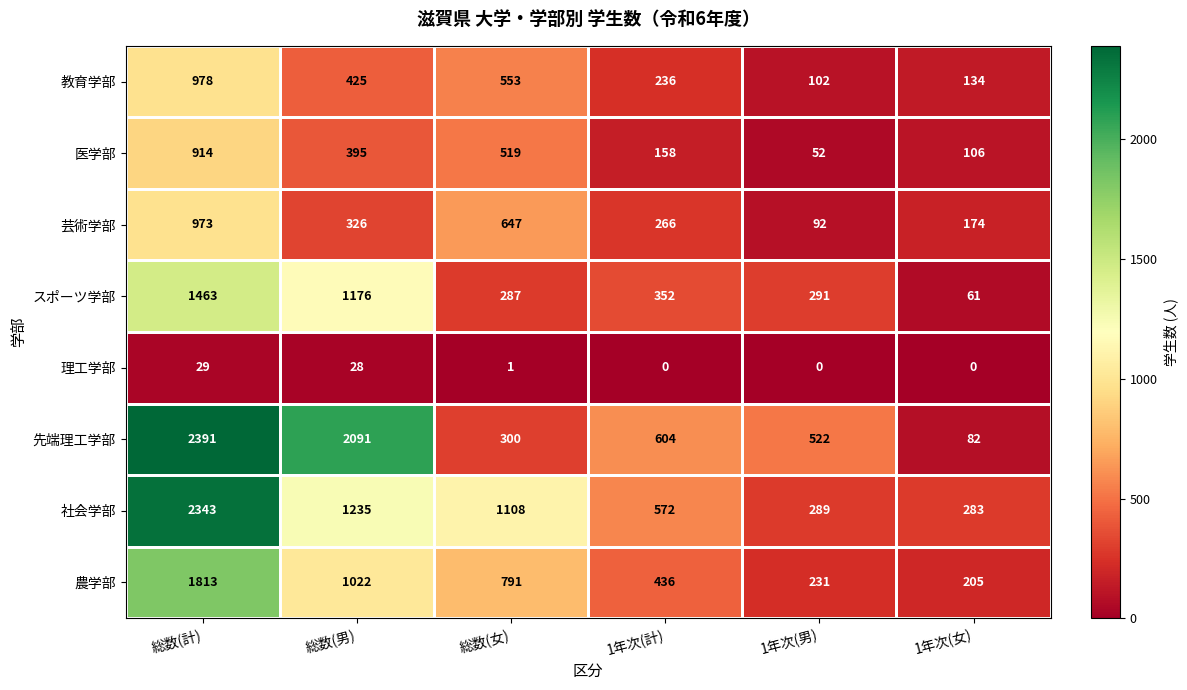

How many distinct data groups are displayed?

8